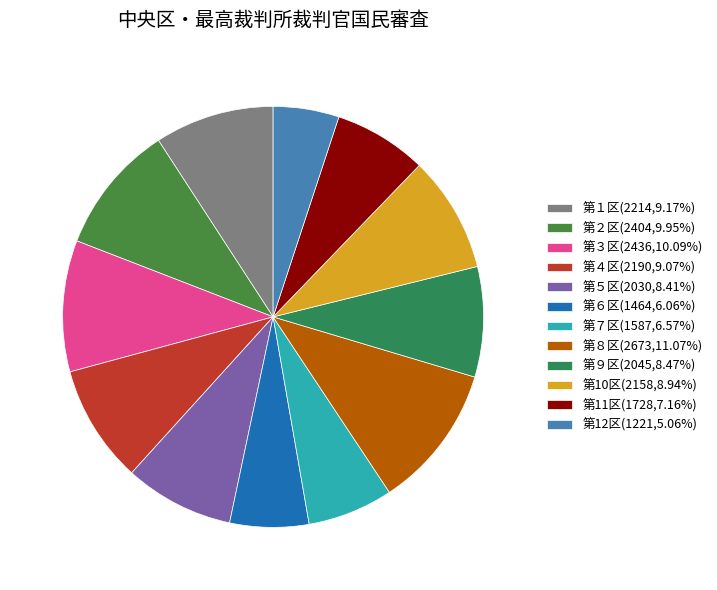

Rank the categories by value from lowest to highest.

第12区, 第６区, 第７区, 第11区, 第５区, 第９区, 第10区, 第４区, 第１区, 第２区, 第３区, 第８区